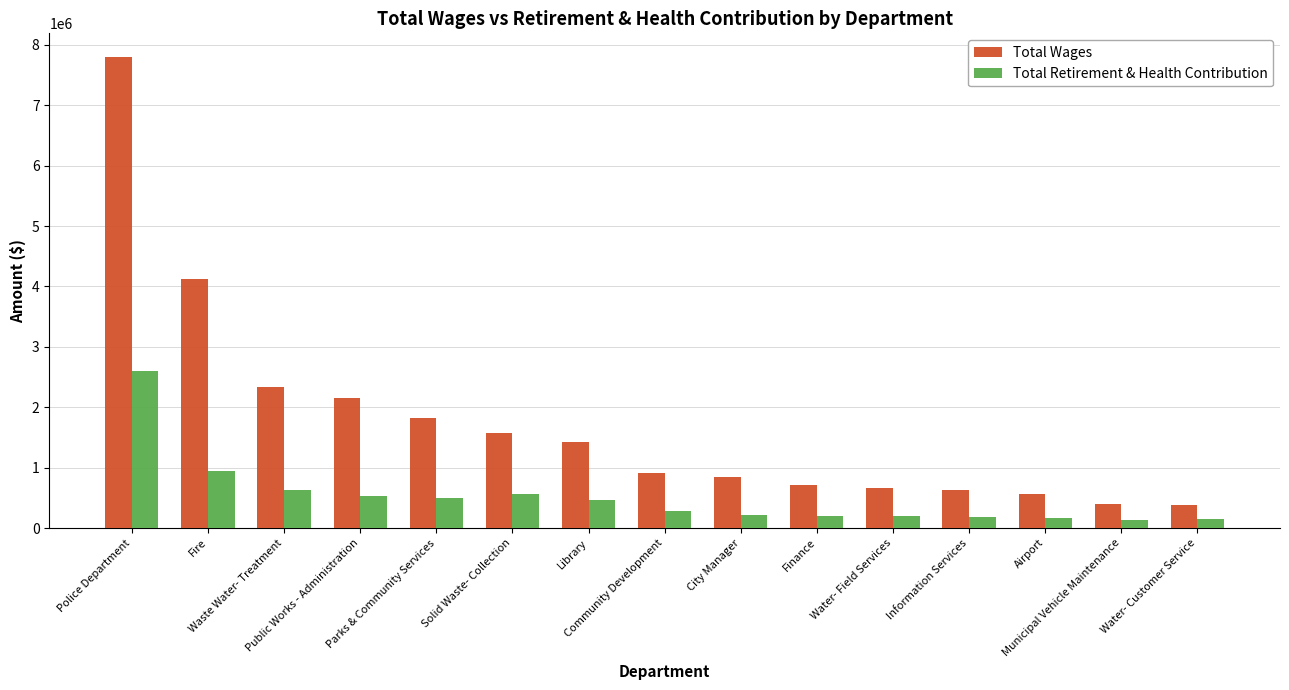

What is the total value across all series at Solid Waste- Collection?

2139136